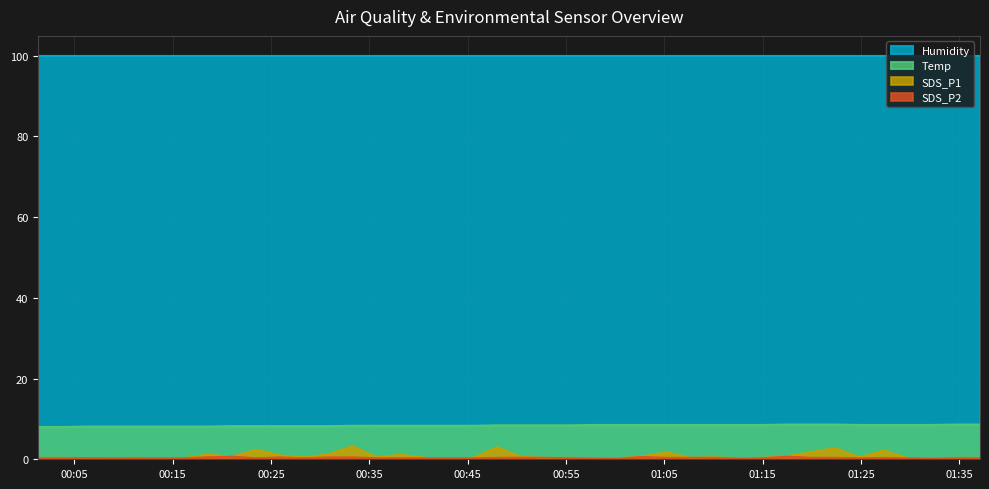

At which label is SDS_P1 closest to 1?

2023/03/13 00:25:58